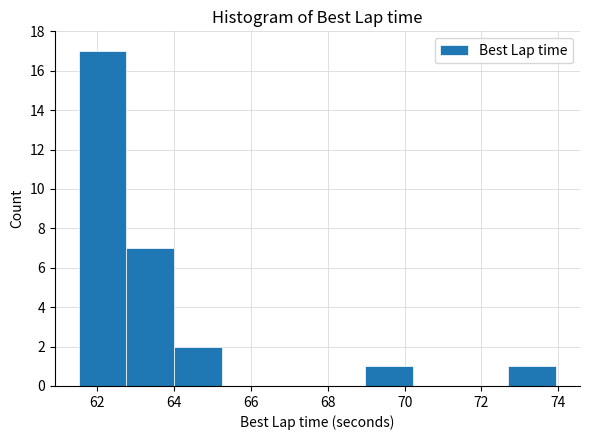

Reading left to right, list every bar in this chart as the range it spans on the x-axis followed by its height. Neither the bar edges nor the heights are printed on the chart, so give them approximately, as read against the axes.

61.6 to 62.8: 17
62.8 to 64.0: 7
64.0 to 65.2: 2
65.2 to 66.4: 0
66.4 to 67.8: 0
67.8 to 69.0: 0
69.0 to 70.2: 1
70.2 to 71.4: 0
71.4 to 72.8: 0
72.8 to 74.0: 1